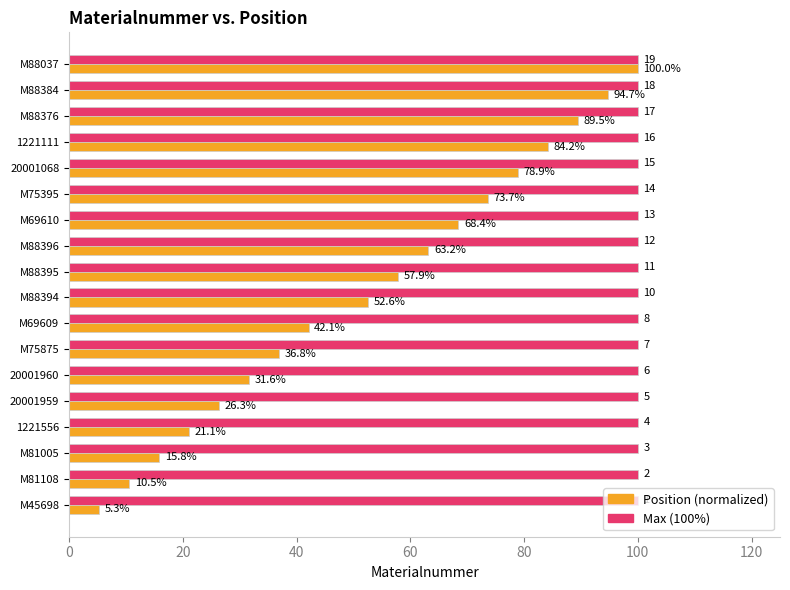

What is the maximum value shown in the chart?

100.0